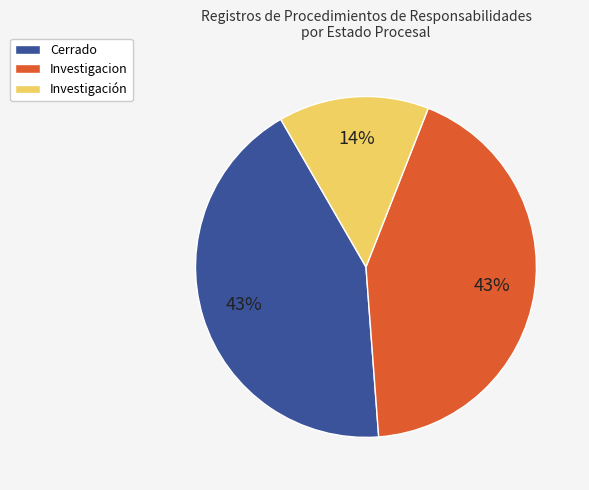

How many slices are in this pie chart?

3